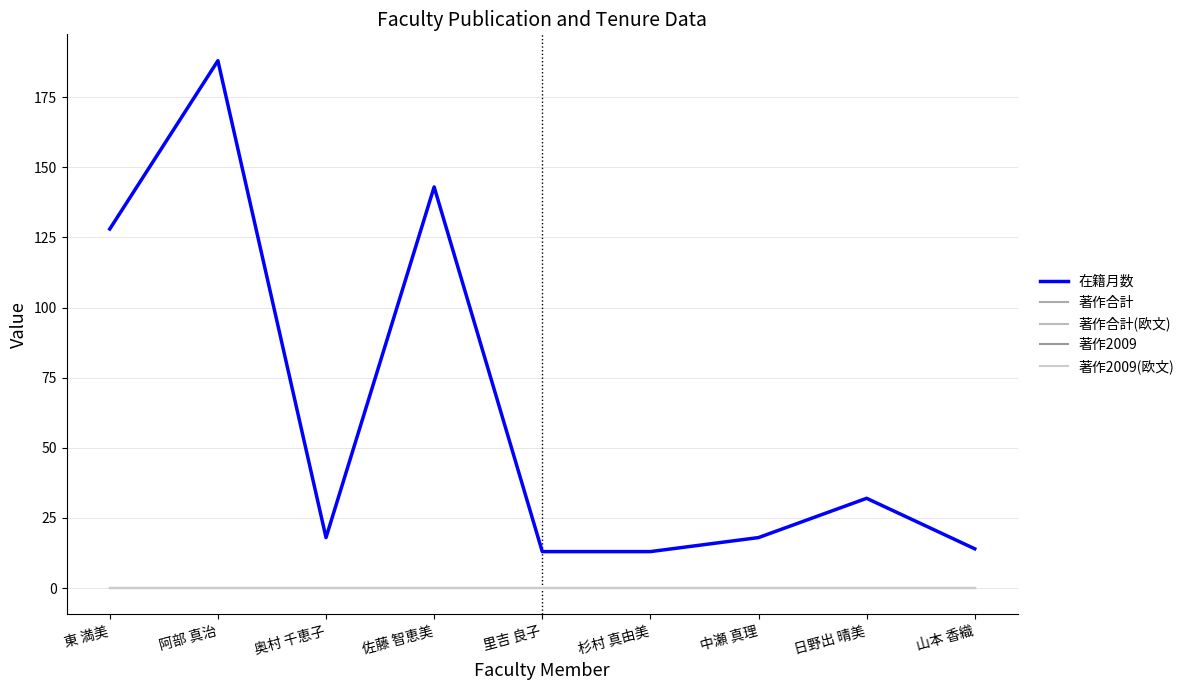

At how many categories does at least one series exceed 168?

1